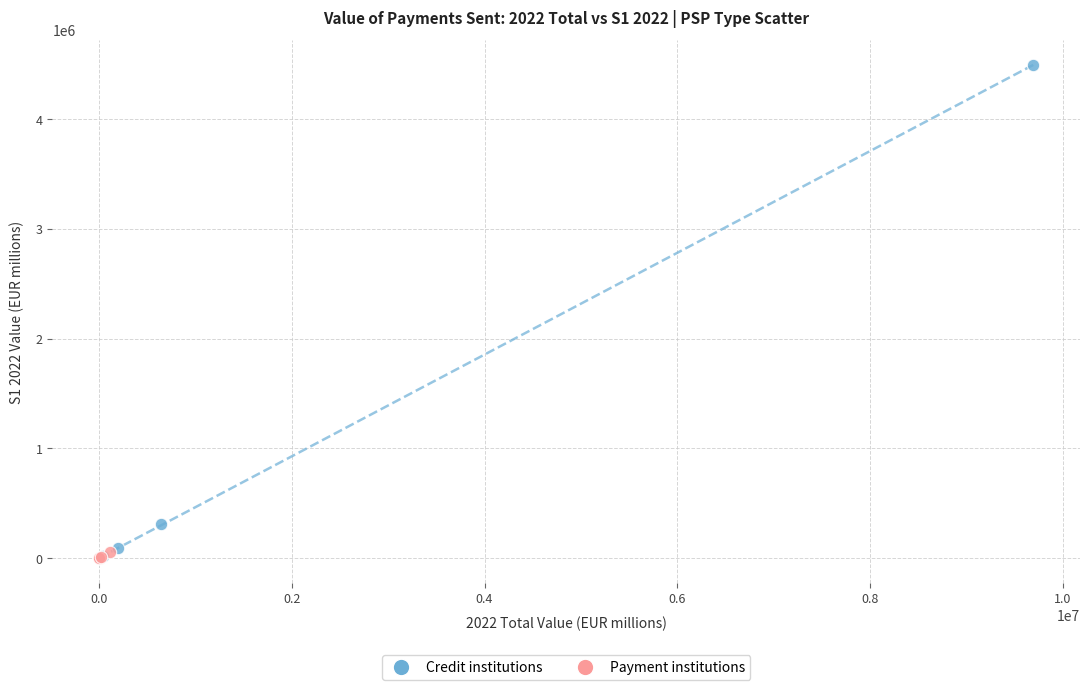

Which series has the widest spread of Y values?

Credit institutions